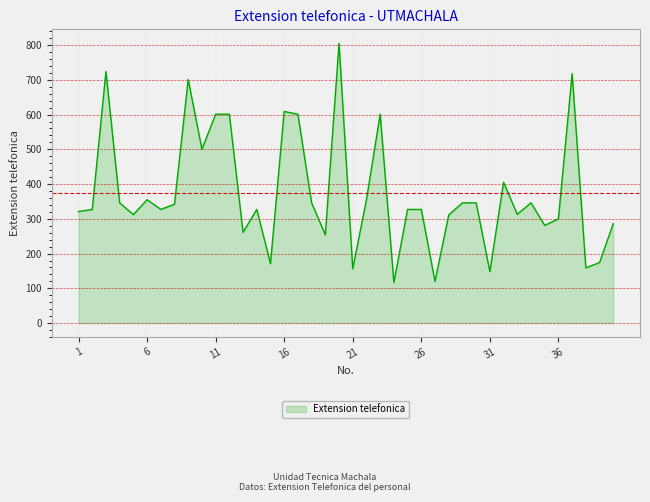

What is the difference between the second highest and minimum values?

607